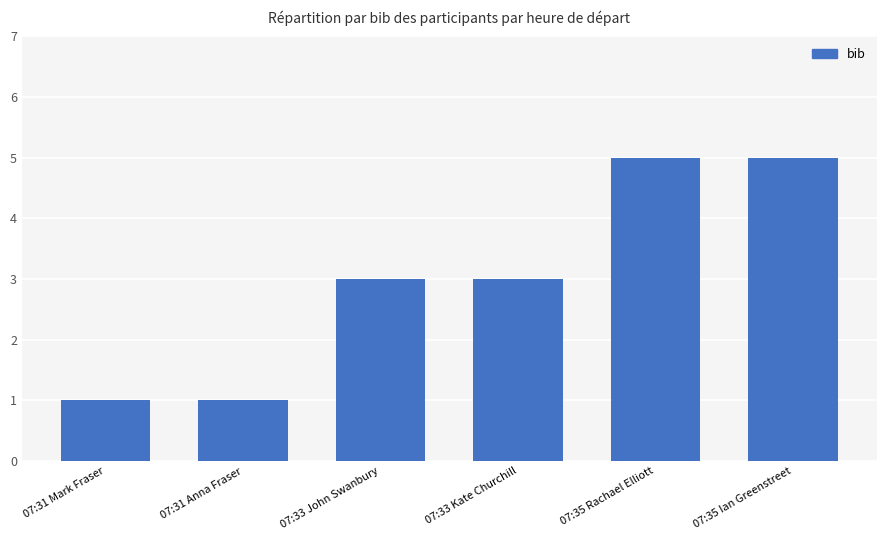

What position from the right is 07:31 Anna Fraser?

5